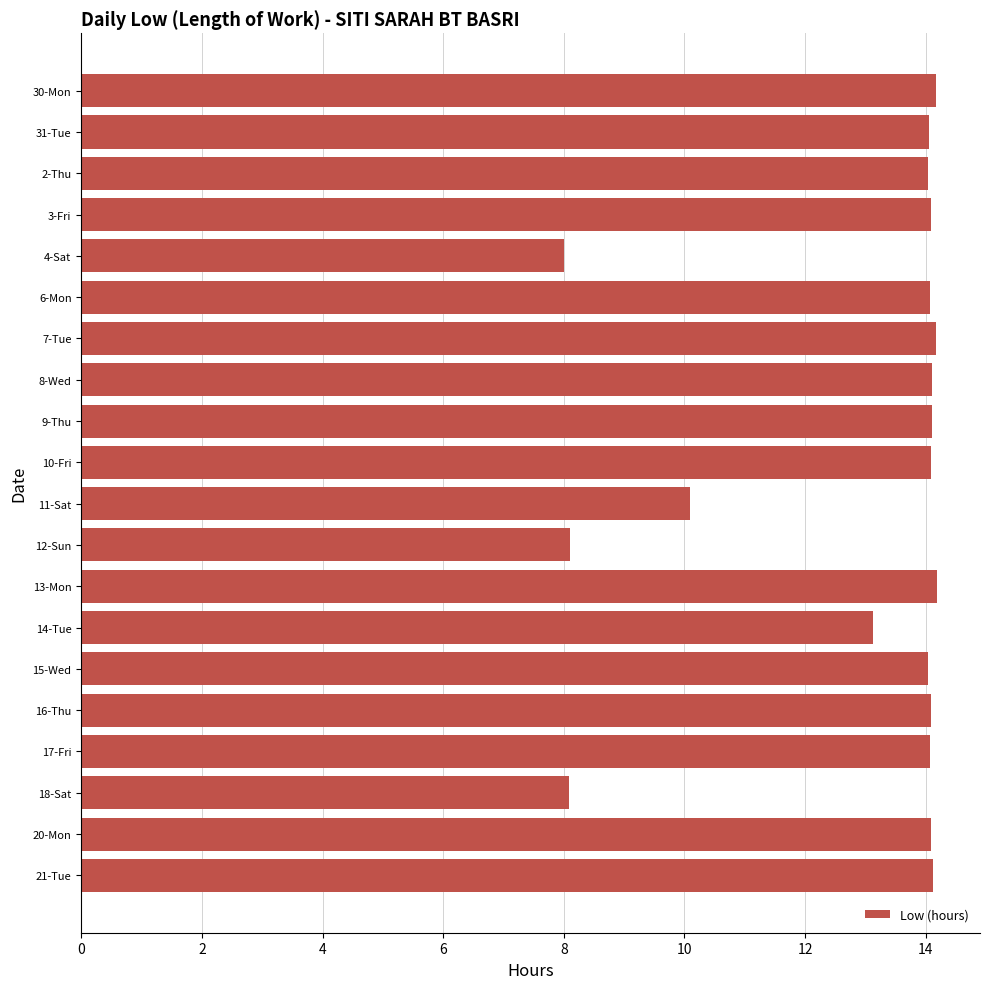

What is the difference between the maximum and minimum values?

6.2